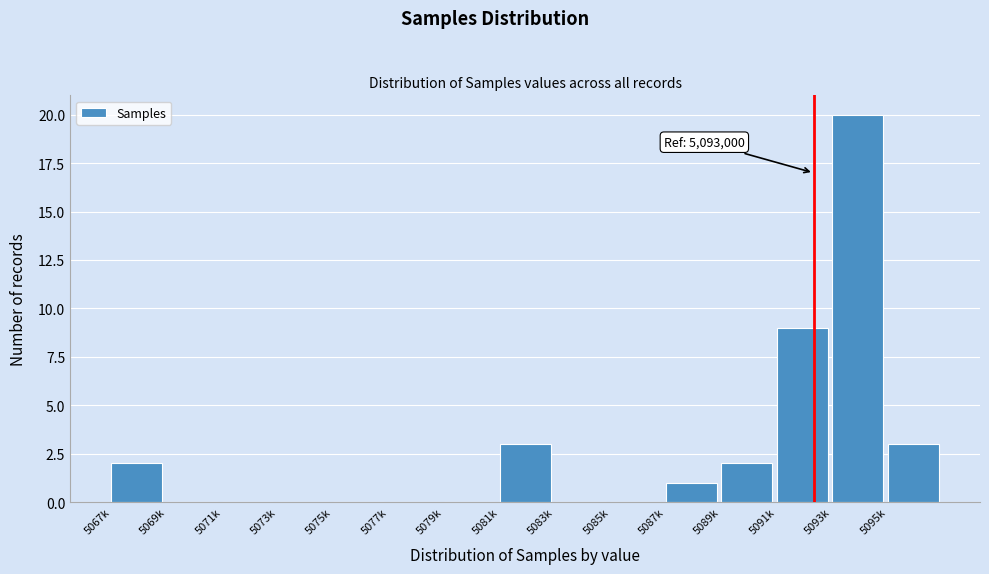

Reading left to right, what are all the values shown in this chart?

5067k=2	5069k=0	5071k=0	5073k=0	5075k=0	5077k=0	5079k=0	5081k=3	5083k=0	5085k=0	5087k=1	5089k=2	5091k=9	5093k=20	5095k=3